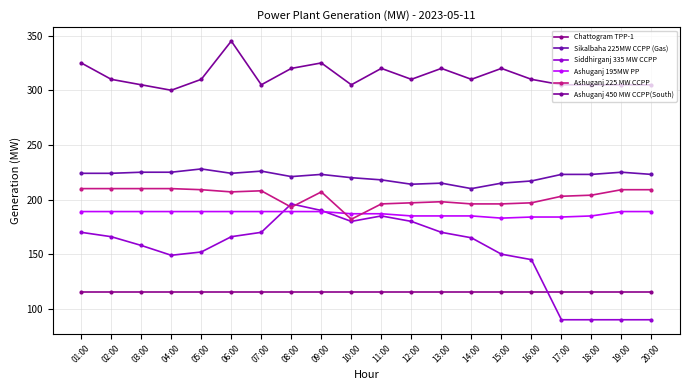

Is this an area chart (filled region under the line)?

No